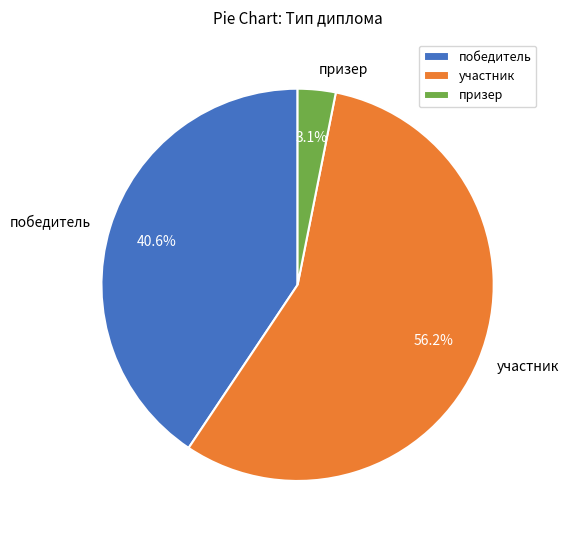

Between участник and победитель, which is larger?

участник